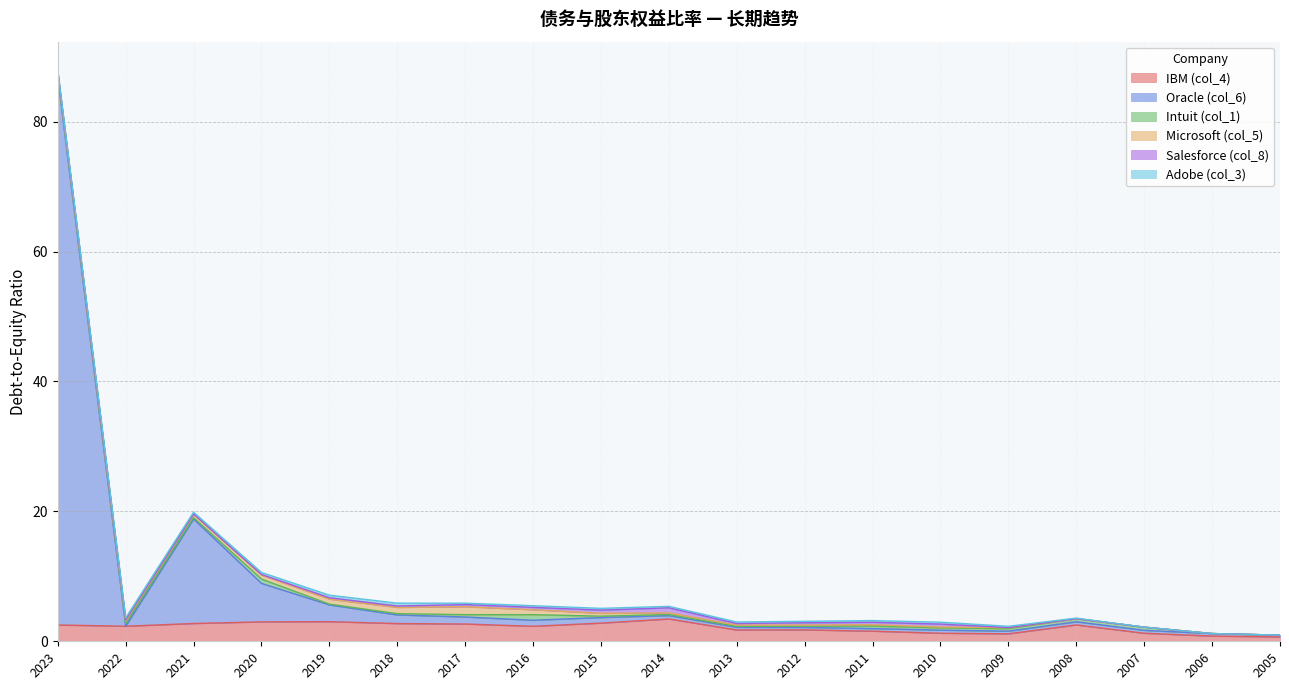

Which has a higher value, 2018 or 2023?

2018